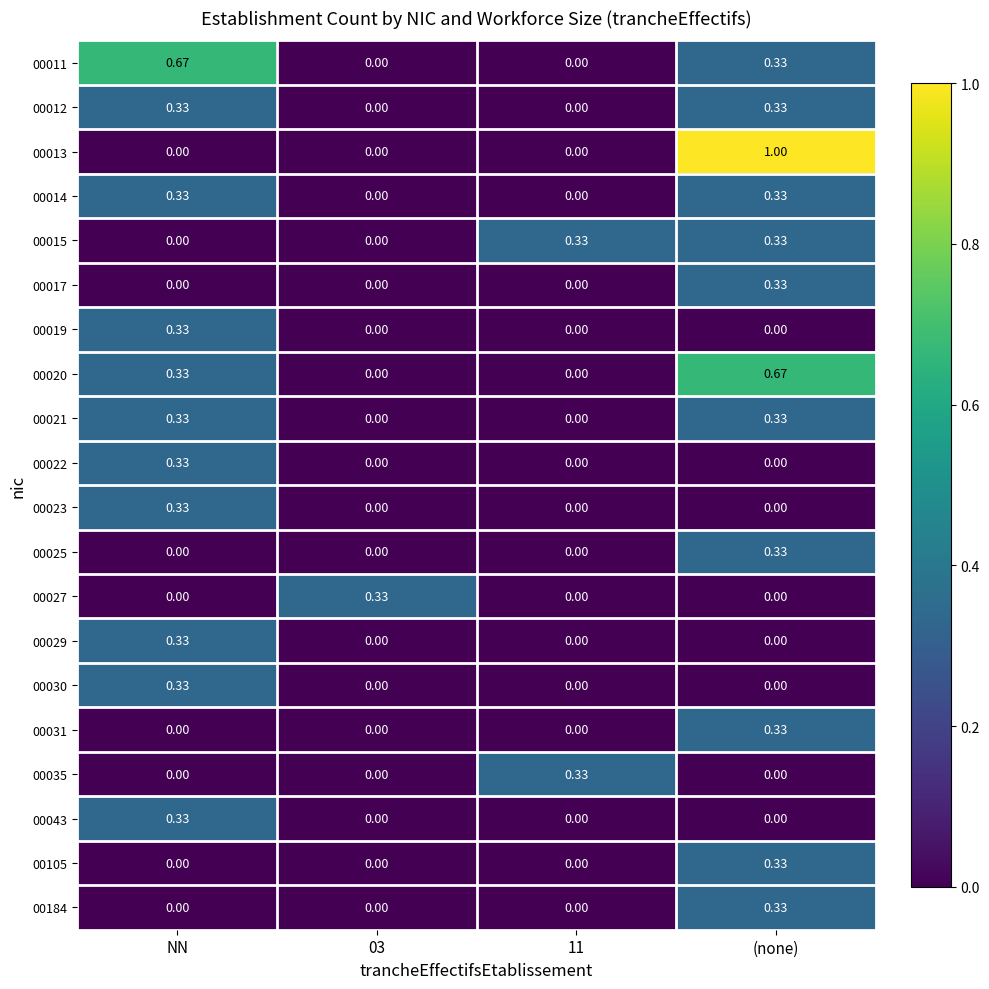

Between NN and 03, which series saw the biggest shift?

00011